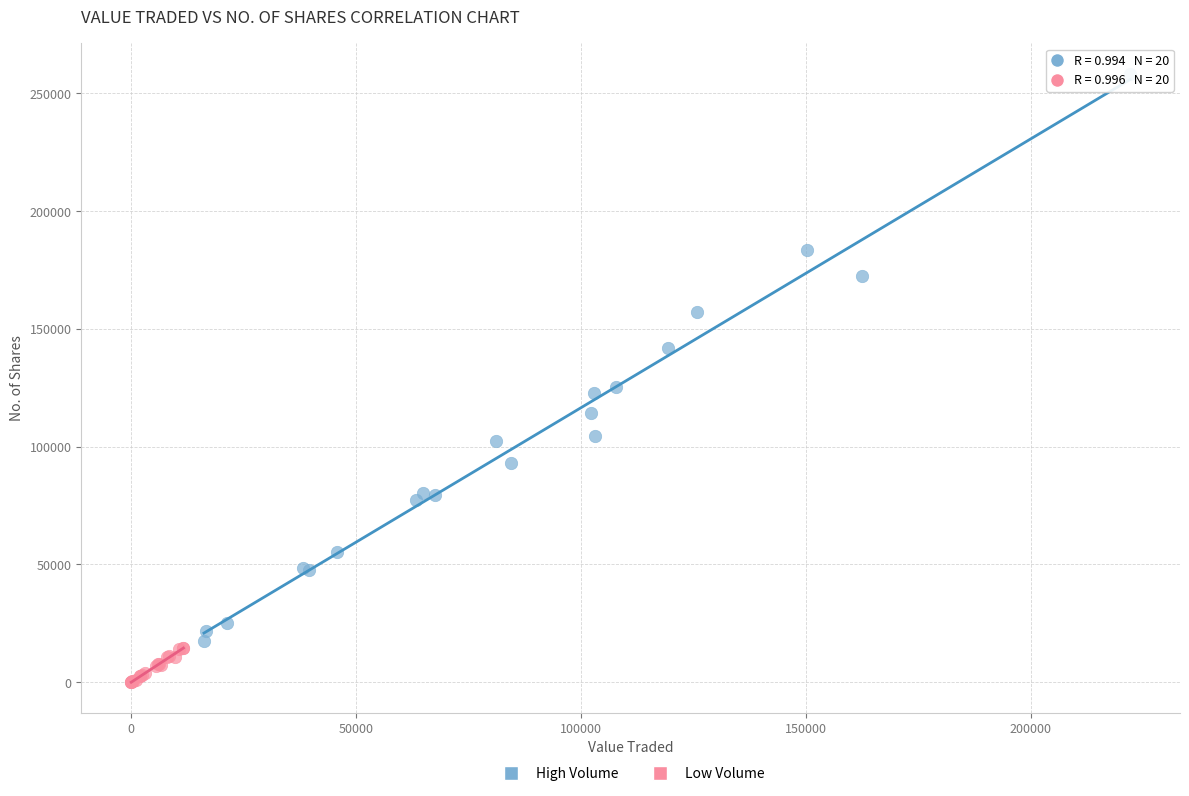

Which series reaches the maximum Y coordinate?

High Volume